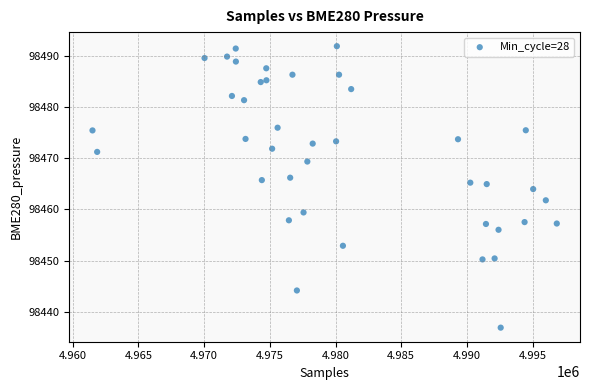

What is the range of Y values (max minus min)?

54.9